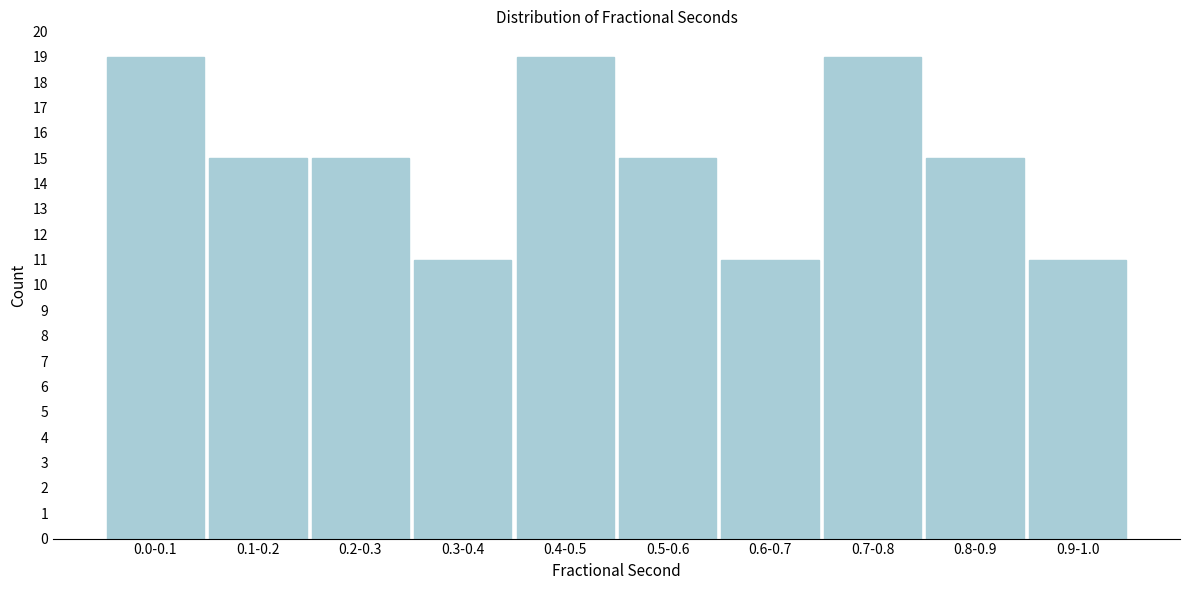

Reading left to right, extract all data points from this chart.

0.0-0.1=19	0.1-0.2=15	0.2-0.3=15	0.3-0.4=11	0.4-0.5=19	0.5-0.6=15	0.6-0.7=11	0.7-0.8=19	0.8-0.9=15	0.9-1.0=11